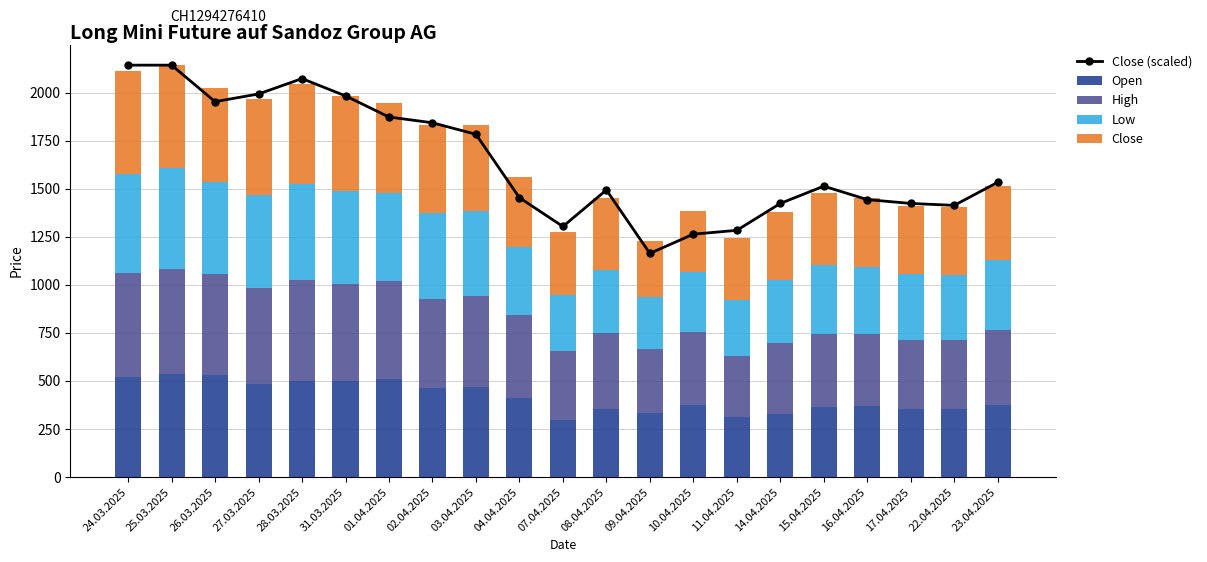

Is it true that High equals 171.5 at 23.04.2025?

False